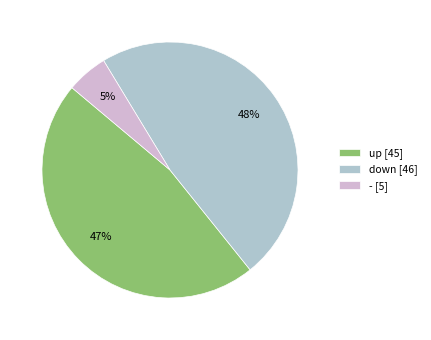

True or false: - accounts for 1% of the total.

False